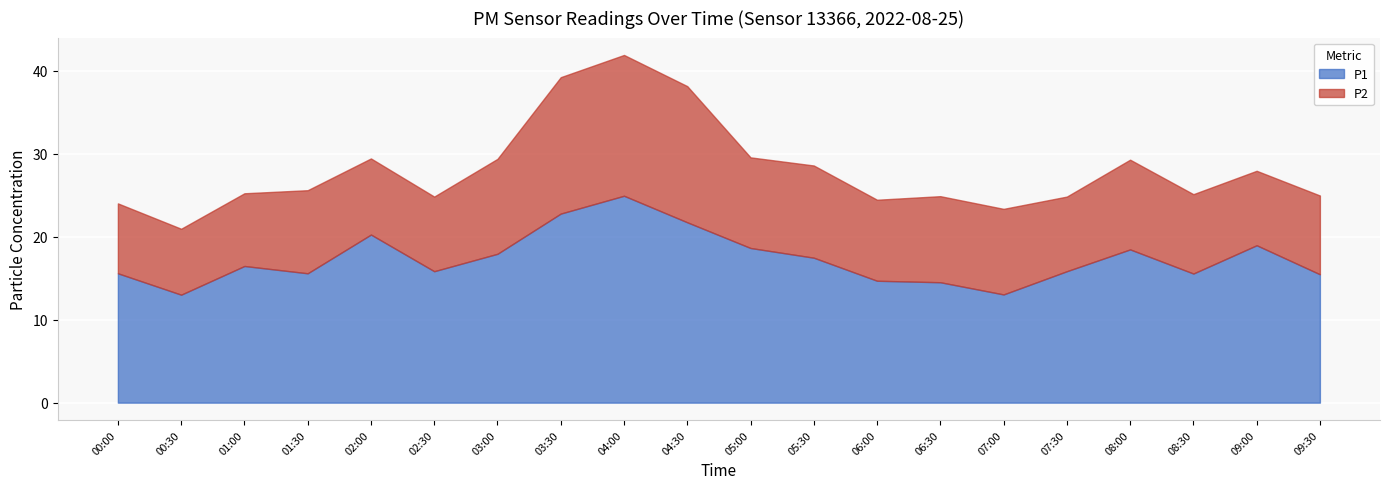

Reading right to left, list all the values displayed in this chart.

P1: 09:30=15.5	09:00=19.0	08:30=15.6	08:00=18.5	07:30=15.8	07:00=13.1	06:30=14.5	06:00=14.7	05:30=17.5	05:00=18.6	04:30=21.8	04:00=24.9	03:30=22.8	03:00=17.9	02:30=15.8	02:00=20.3	01:30=15.6	01:00=16.5	00:30=13.0	00:00=15.6
P2: 09:30=9.5	09:00=9.0	08:30=9.6	08:00=10.8	07:30=9.0	07:00=10.3	06:30=10.4	06:00=9.8	05:30=11.1	05:00=10.9	04:30=16.4	04:00=17.0	03:30=16.4	03:00=11.4	02:30=9.0	02:00=9.2	01:30=10.0	01:00=8.8	00:30=8.0	00:00=8.4